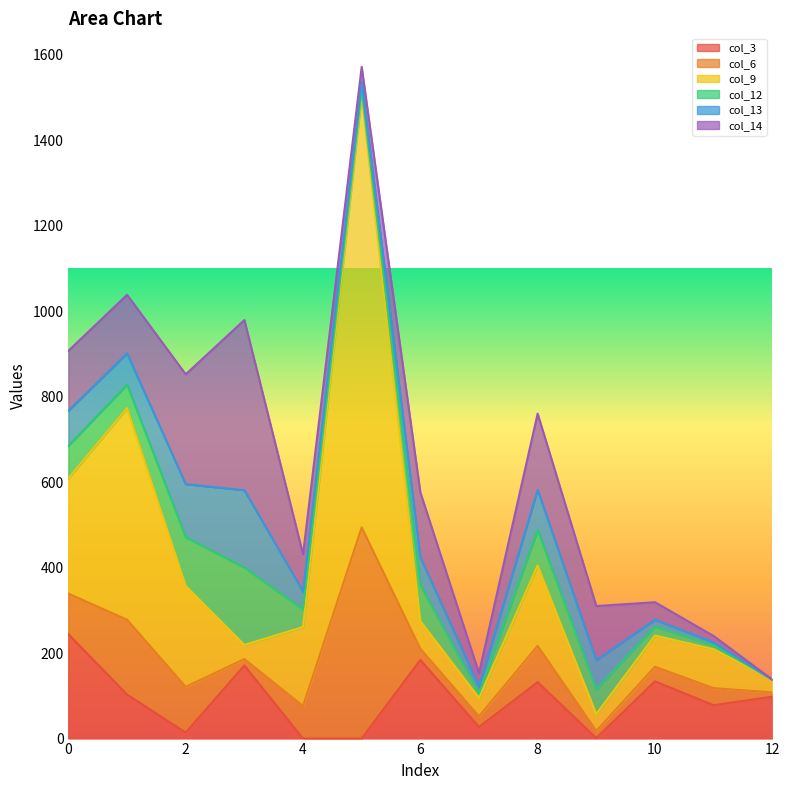

Reading left to right, extract all data points from this chart.

col_3: 0=244	1=103	2=14	3=171	4=0	5=0	6=184	7=27	8=132	9=1	10=134	11=78	12=98
col_6: 0=95	1=175	2=107	3=15	4=76	5=494	6=26	7=25	8=85	9=17	10=34	11=40	12=10
col_9: 0=270	1=495	2=236	3=33	4=185	5=1012	6=65	7=43	8=188	9=39	10=73	11=91	12=30
col_12: 0=76	1=55	2=114	3=181	4=41	5=13	6=84	7=11	8=83	9=58	10=21	11=9	12=0
col_13: 0=82	1=73	2=124	3=181	4=42	5=17	6=65	7=16	8=94	9=68	10=16	11=7	12=0
col_14: 0=140	1=137	2=257	3=398	4=87	5=35	6=152	7=31	8=178	9=127	10=41	11=15	12=0